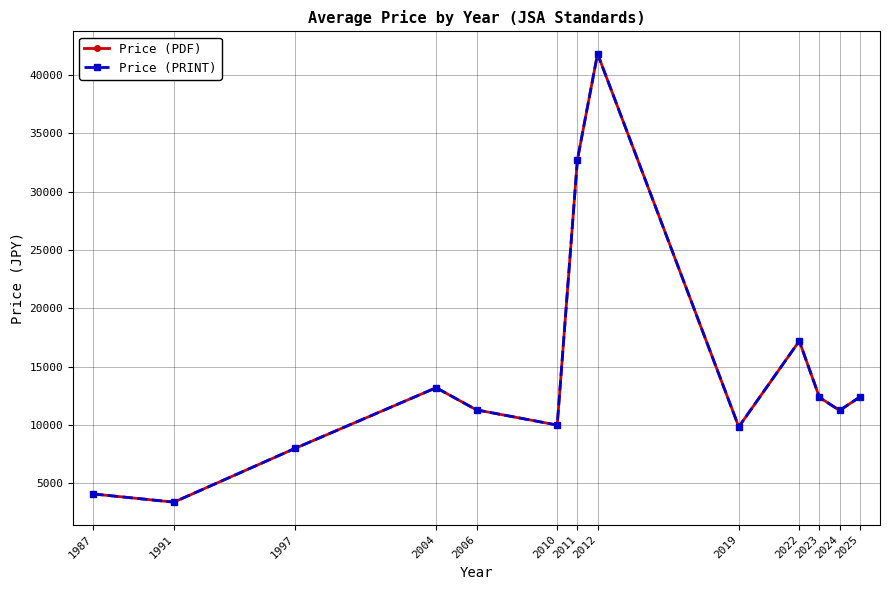

True or false: Price (PDF) has a value of 15903 at 2019.

False